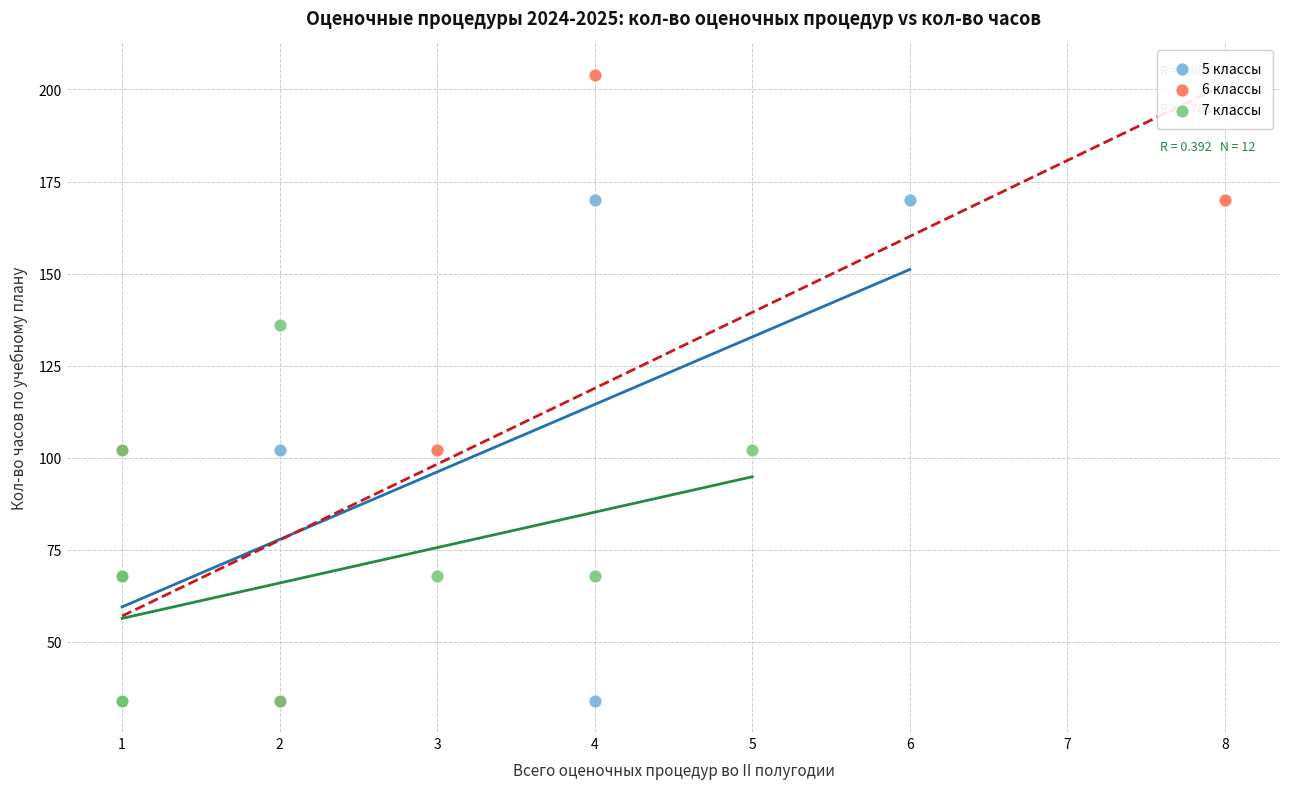

Which series has the largest Y range (max minus min)?

6 классы